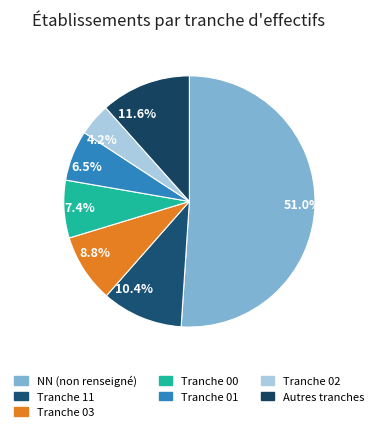

Is there any slice that represents more than half of the pie?

Yes